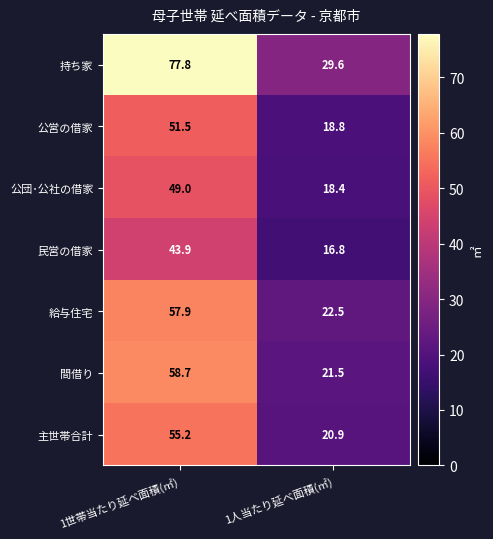

Which series has the widest spread of values?

持ち家